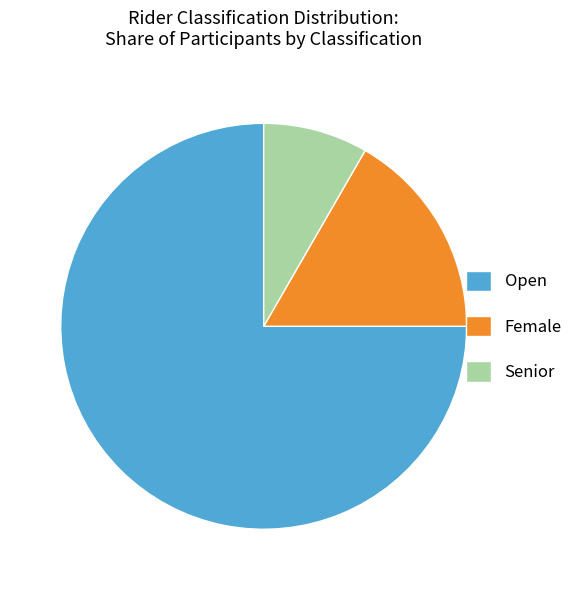

How many segments does this pie chart have?

3